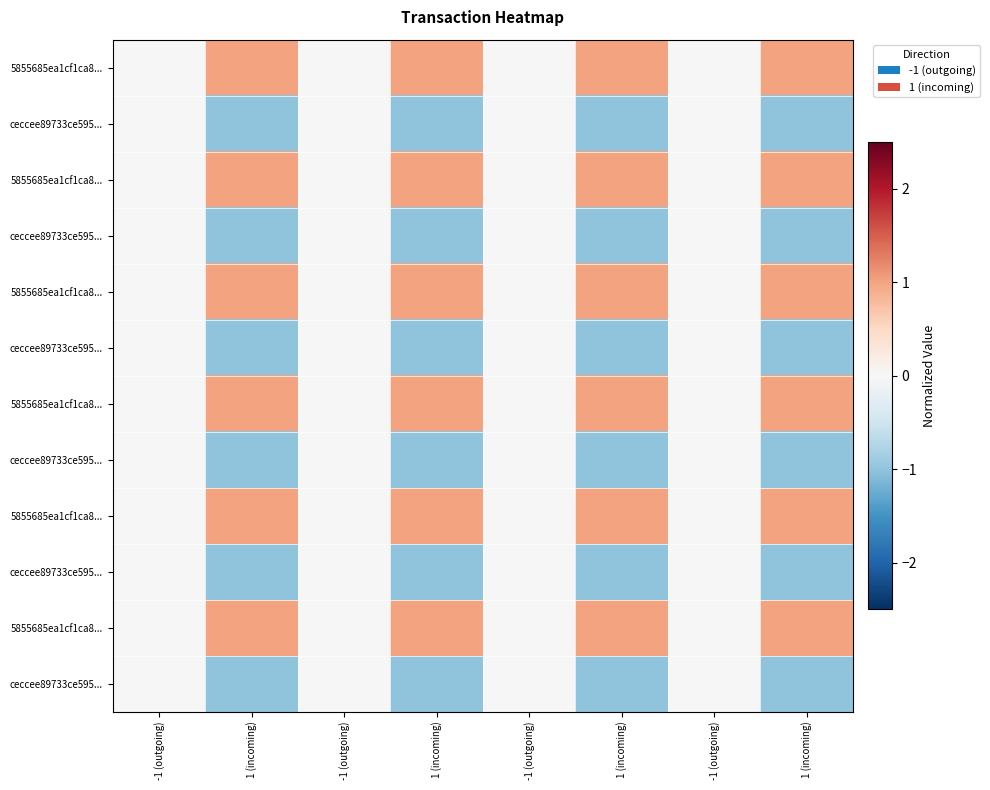

Which has a higher value, -1 (outgoing) or -1 (outgoing)?

-1 (outgoing)